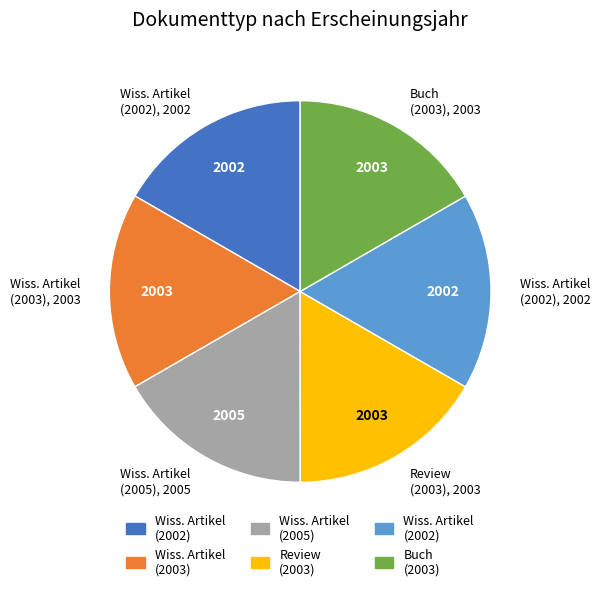

Does any single category account for the majority?

No